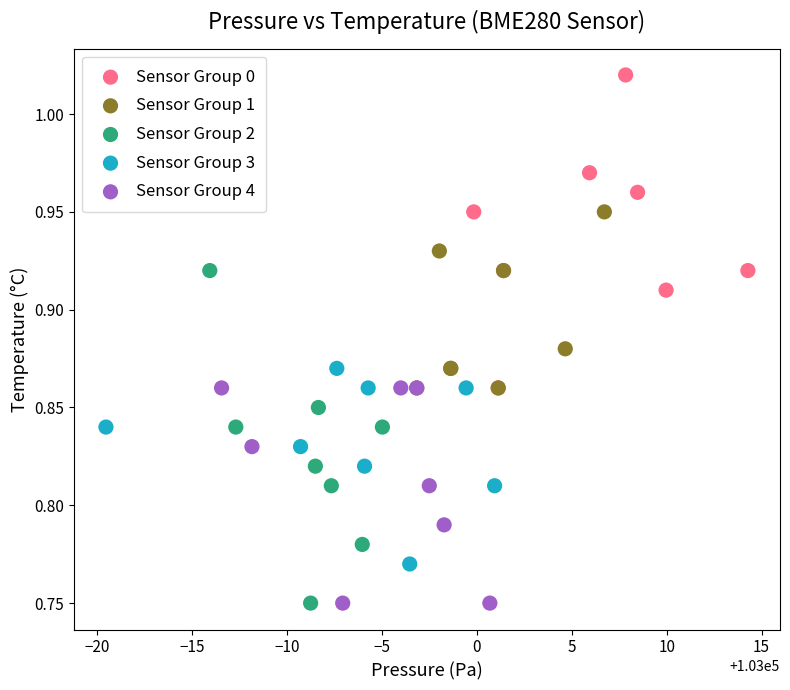

What are all the series names shown in the legend?

Sensor Group 0, Sensor Group 1, Sensor Group 2, Sensor Group 3, Sensor Group 4